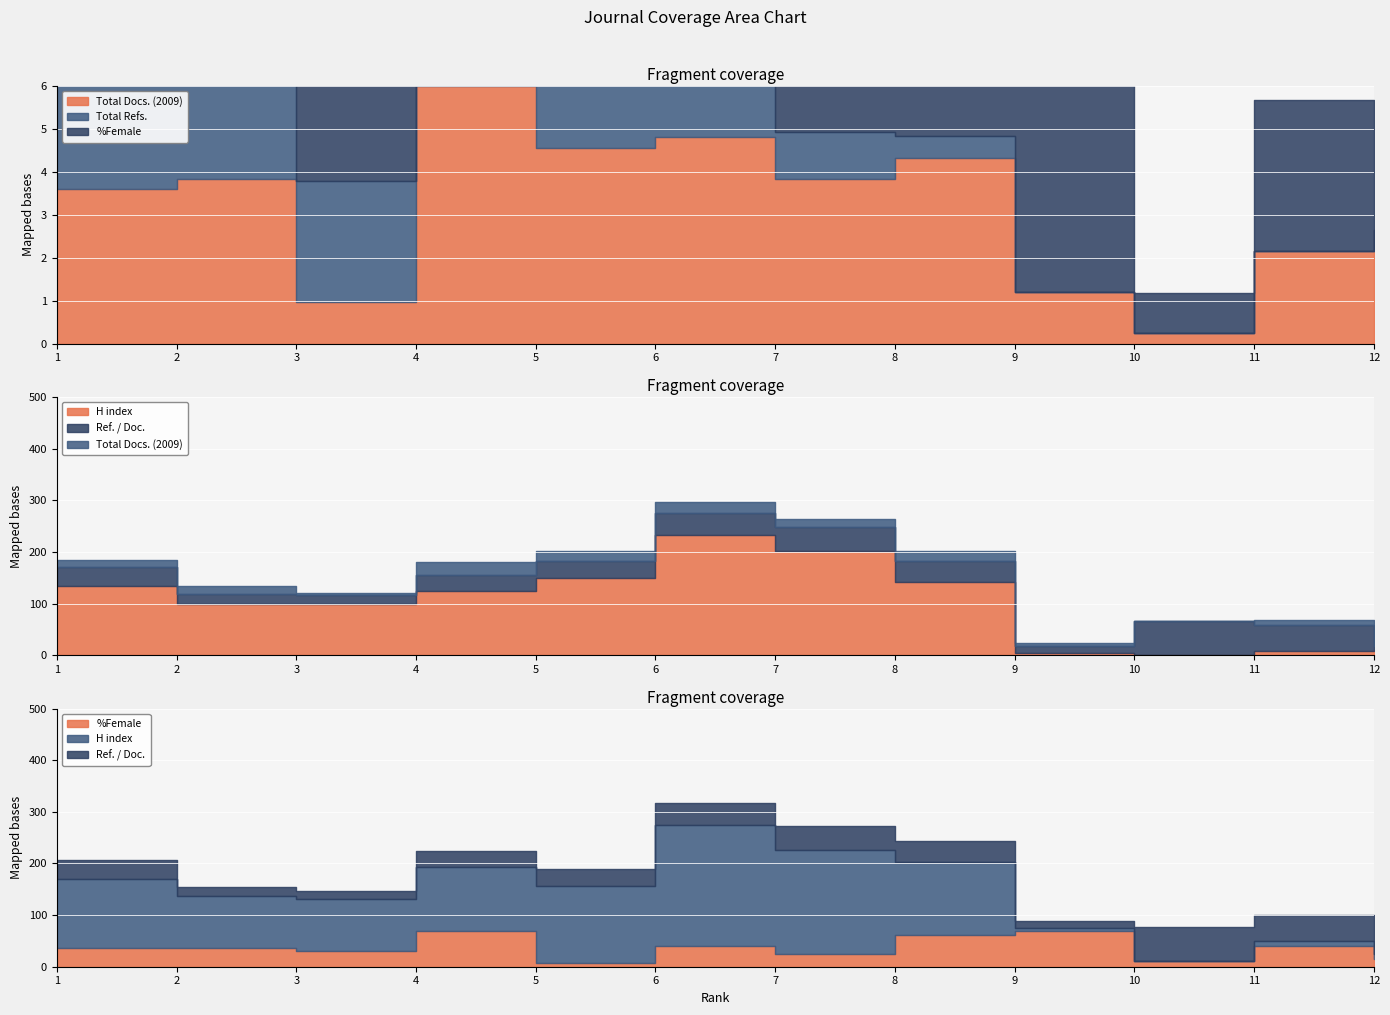

What is the difference between the second highest and second lowest values in the Total Docs. (2009) series?

16